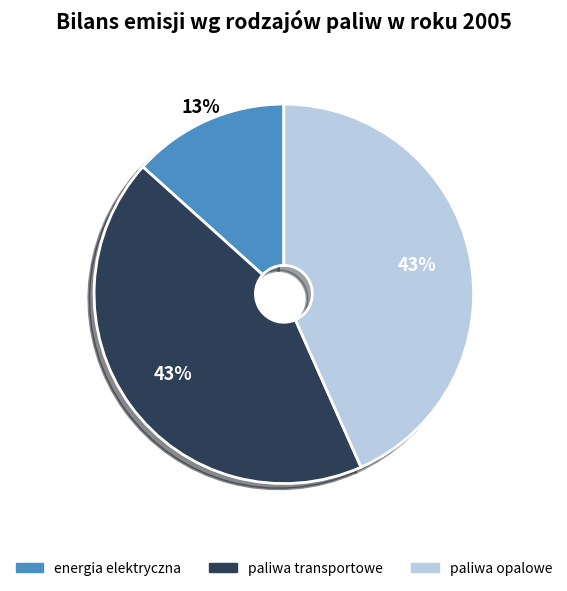

To the nearest percent, what is the difference between the largest and smallest slice percentages?

30%